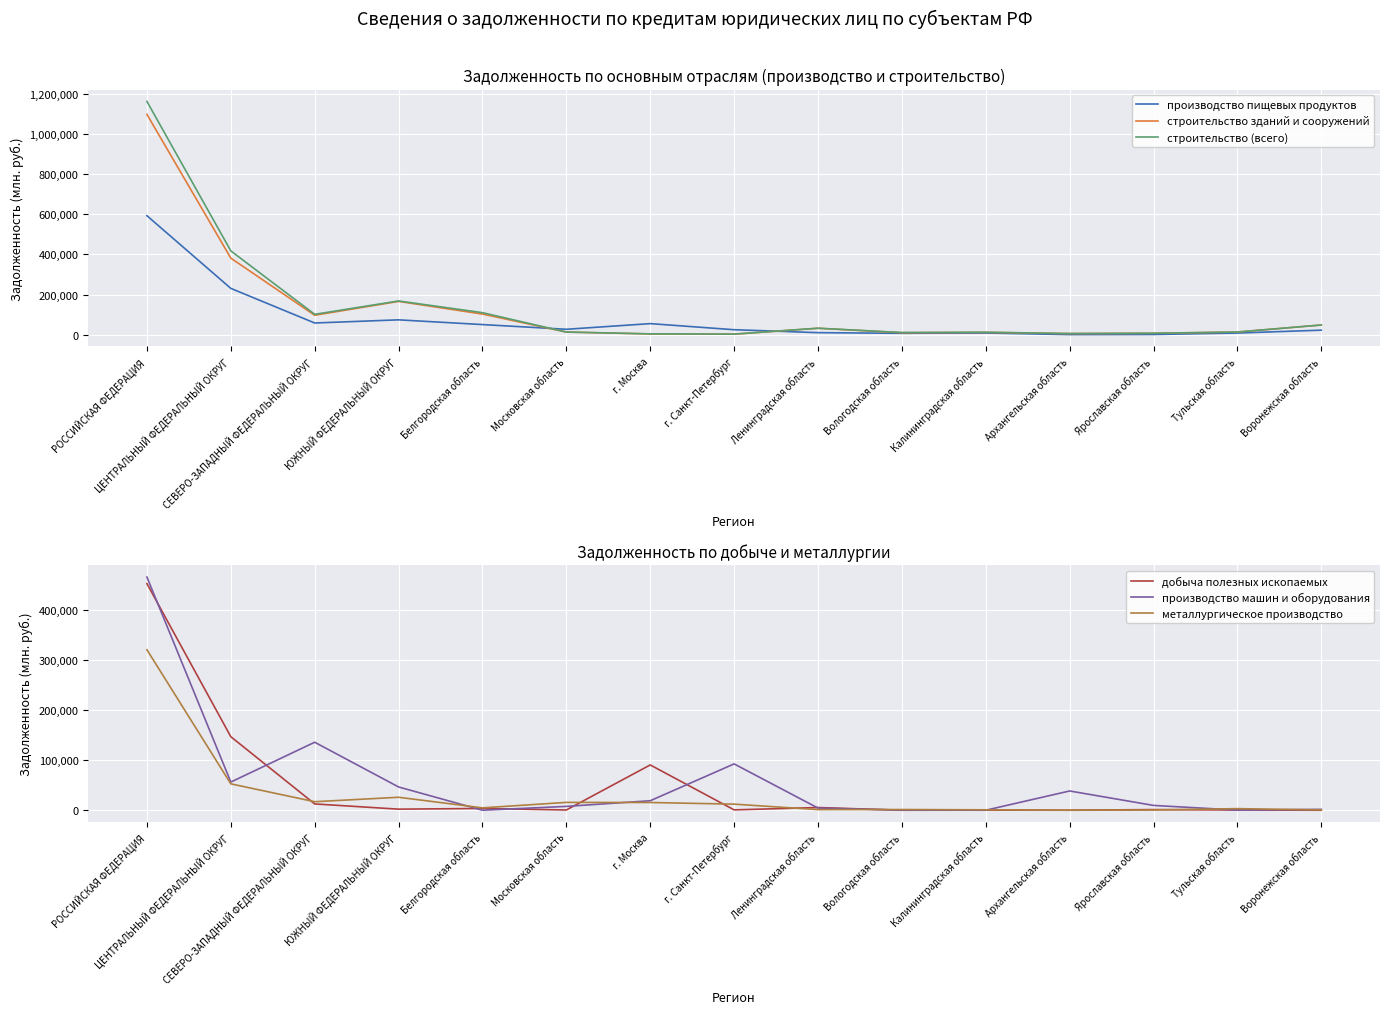

Between which two adjacent categories do добыча полезных ископаемых and производство машин и оборудования first intersect?

РОССИЙСКАЯ ФЕДЕРАЦИЯ and ЦЕНТРАЛЬНЫЙ ФЕДЕРАЛЬНЫЙ ОКРУГ